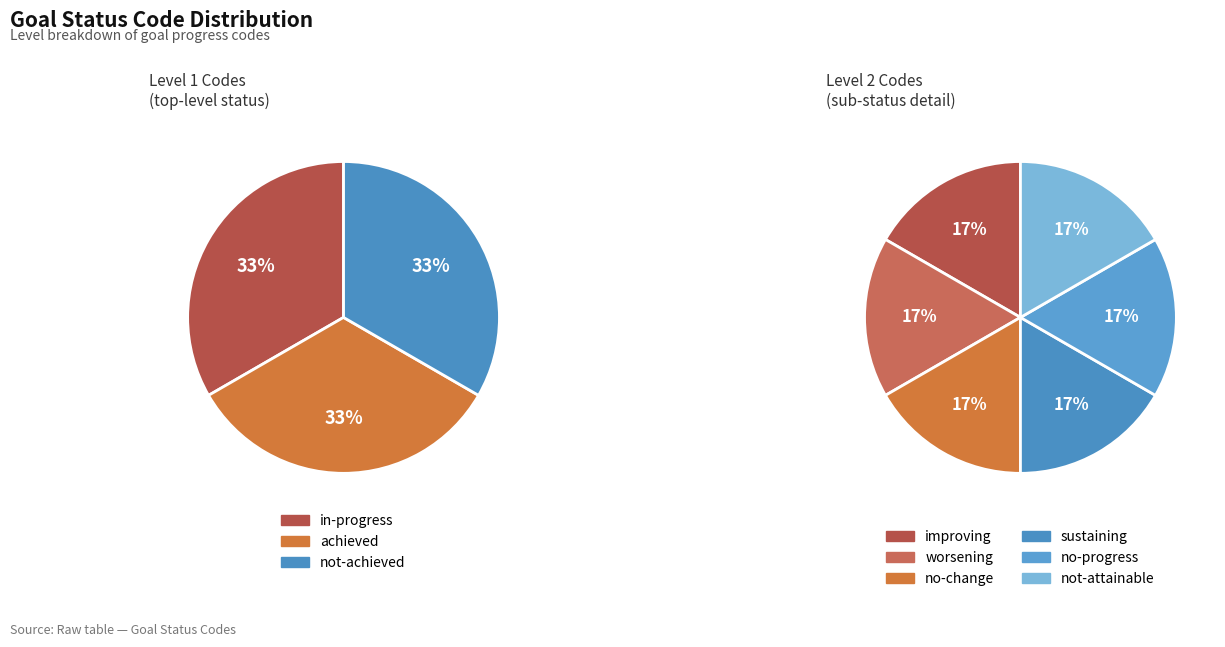

Count the number of slices in the pie.

9